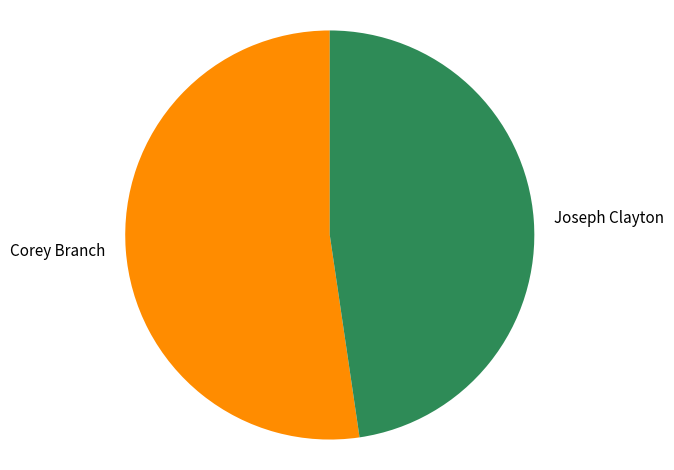

Do Corey Branch and Joseph Clayton together represent more than half of the pie?

Yes